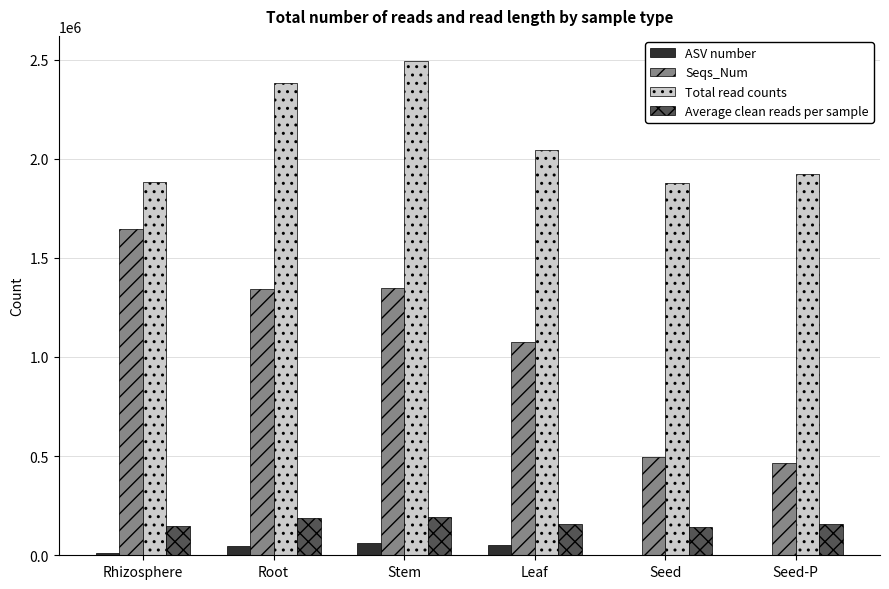

Does the chart contain stacked bars?

No